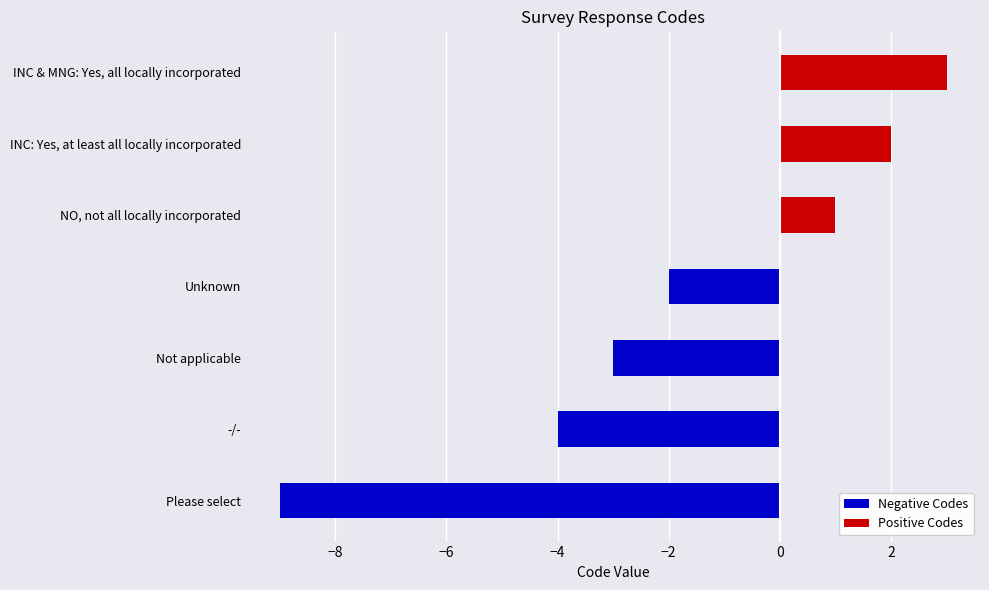

What is the value of the Positive Codes bar at the 5th from the left?

1